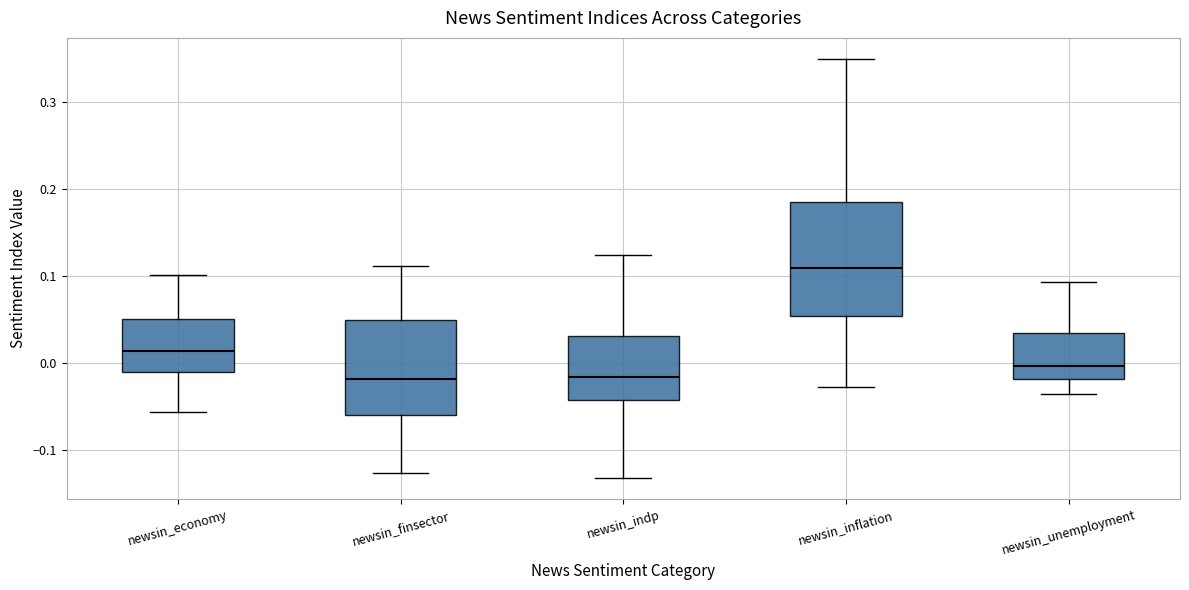

Reading left to right, read every box against the y-axis: the position of its median line, the range the box covers, and the ends of its whiskers. The values are not printed on the chart, so give them approximately, as read against the axis.

newsin_economy: median 0.01, box -0.01 to 0.05, whiskers -0.06 to 0.10
newsin_finsector: median -0.02, box -0.06 to 0.05, whiskers -0.13 to 0.11
newsin_indp: median -0.02, box -0.04 to 0.03, whiskers -0.13 to 0.12
newsin_inflation: median 0.11, box 0.05 to 0.19, whiskers -0.03 to 0.35
newsin_unemployment: median 0.00, box -0.02 to 0.03, whiskers -0.04 to 0.09